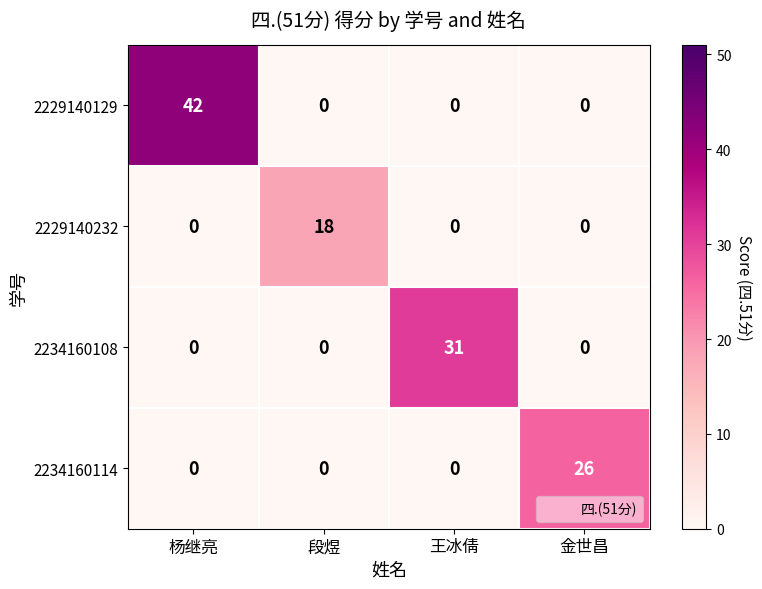

Which series has the largest total across all categories?

2229140129